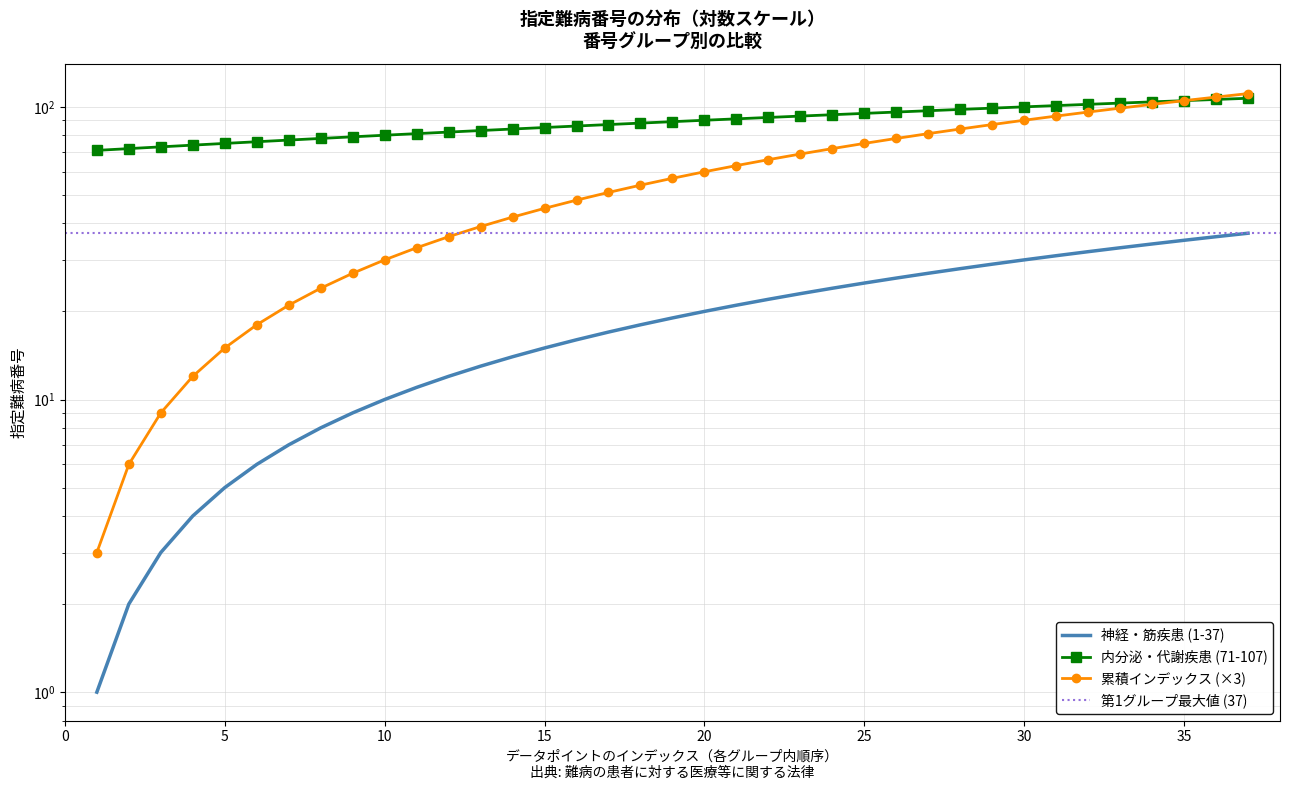

What is the spread (max minus min) of values at 9?

70